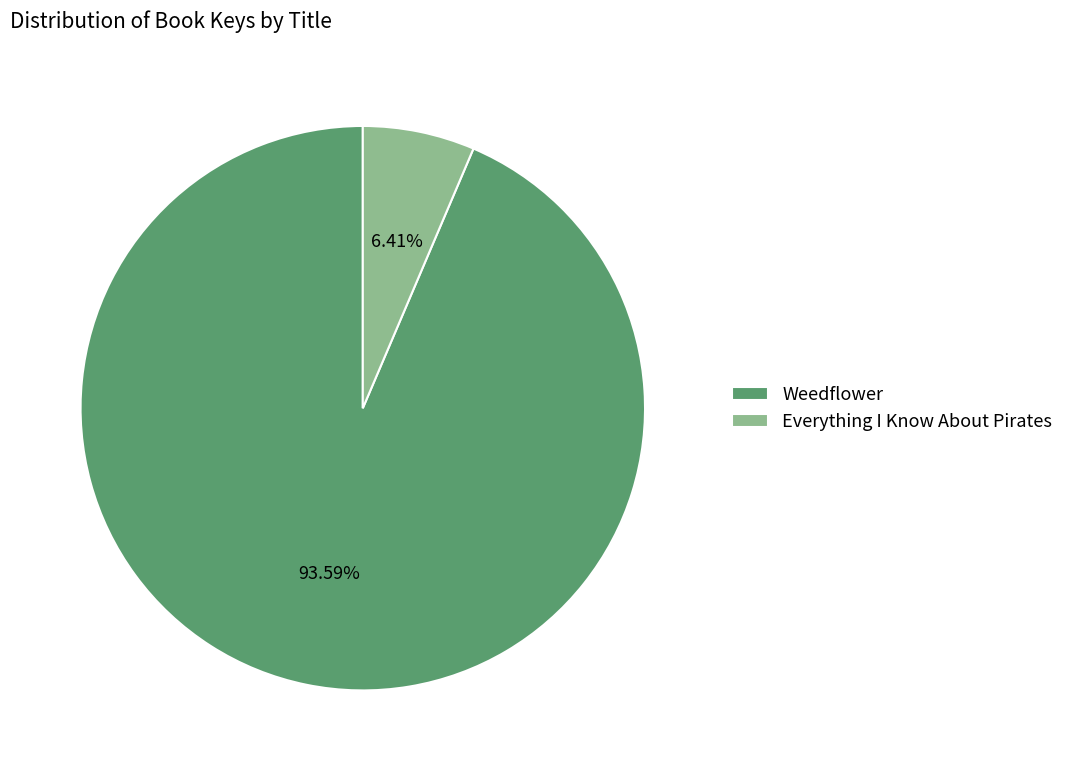

What is the total percentage of Weedflower and Everything I Know About Pirates?

100.0%